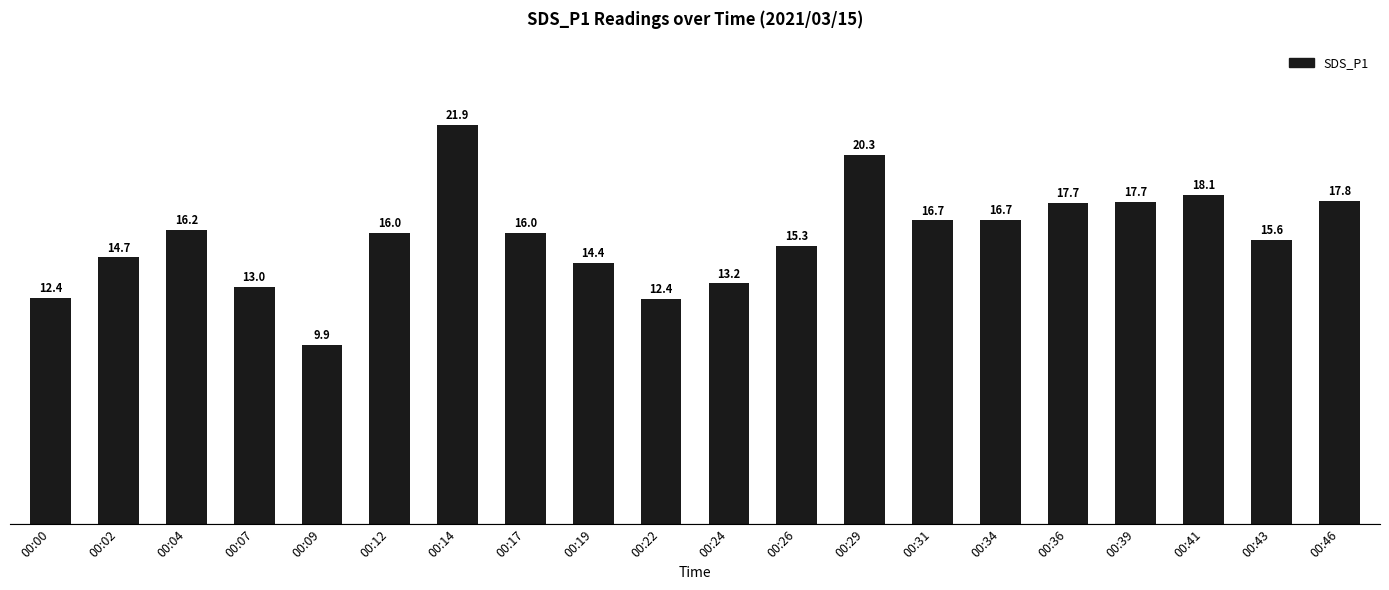

What is the difference between the values at 00:07 and 00:41?

5.1